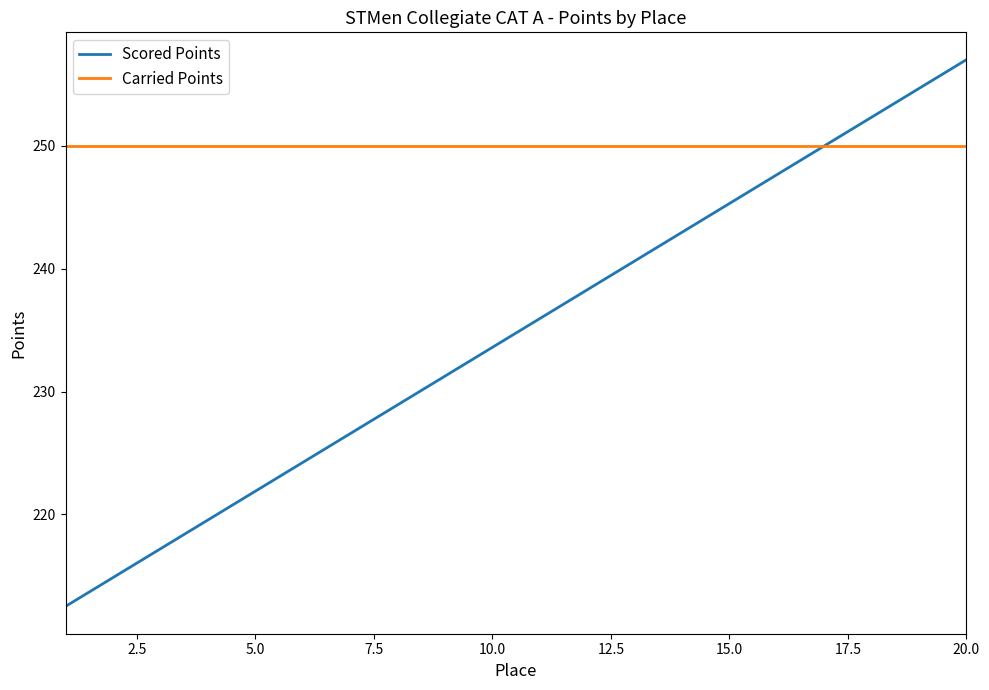

What is the minimum value for Carried Points?

250.0